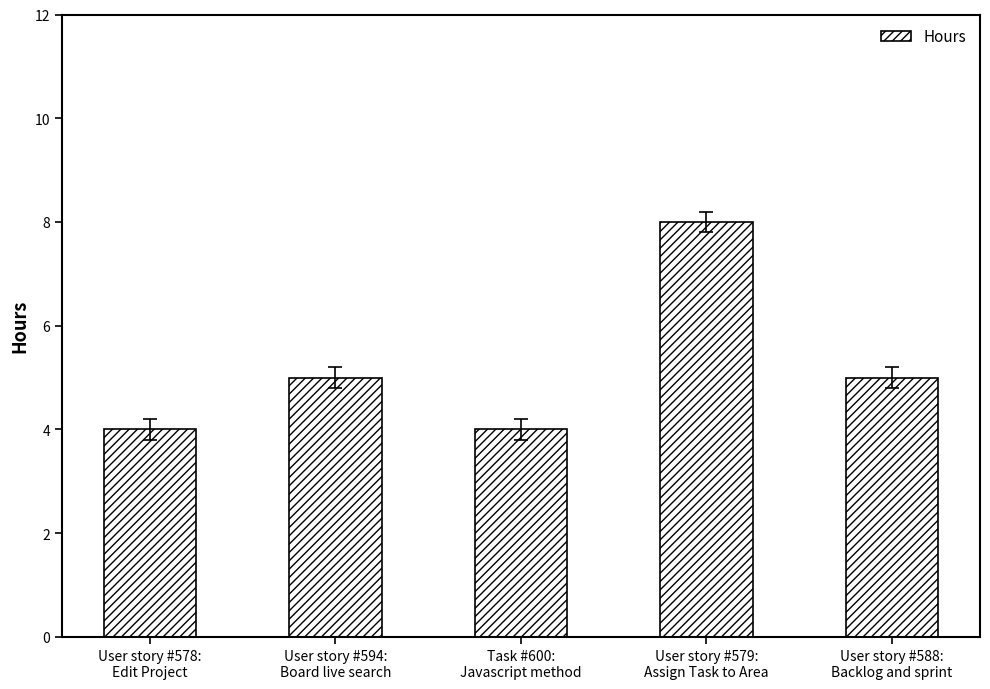

What is the value of the 1st bar from the left?

4